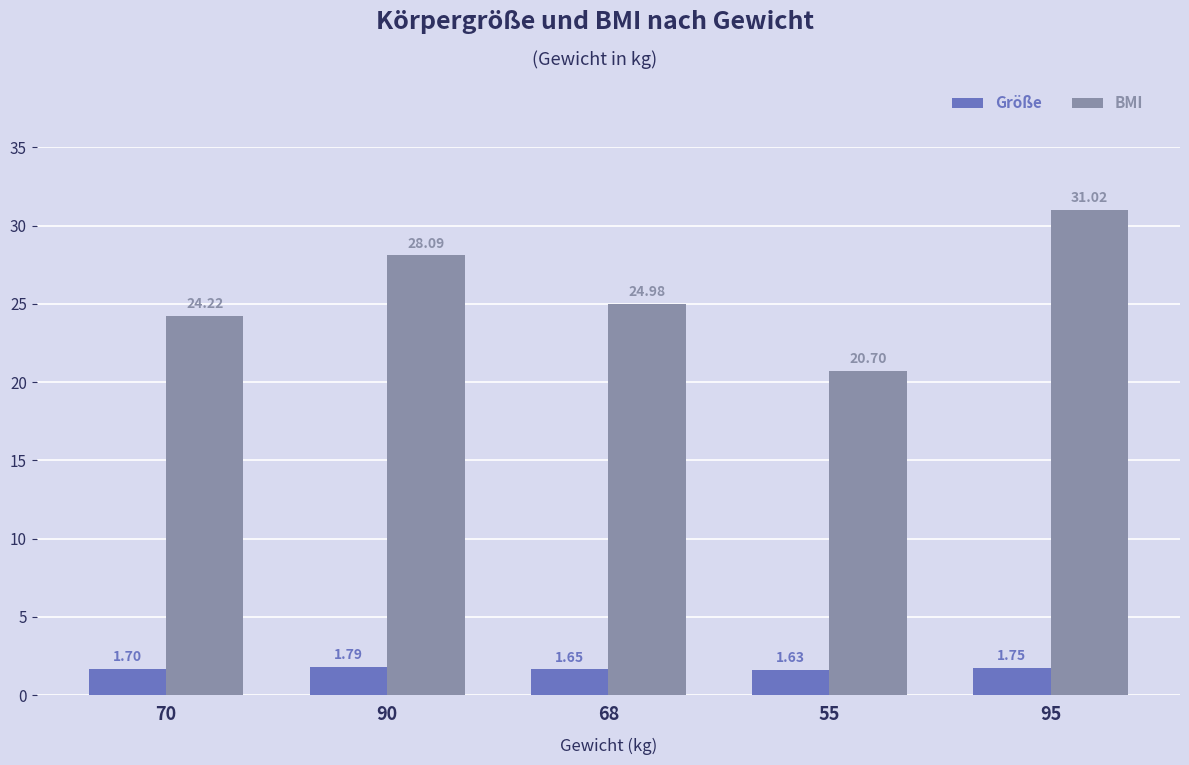

Rank the series by their maximum value, from lowest to highest.

Größe, BMI